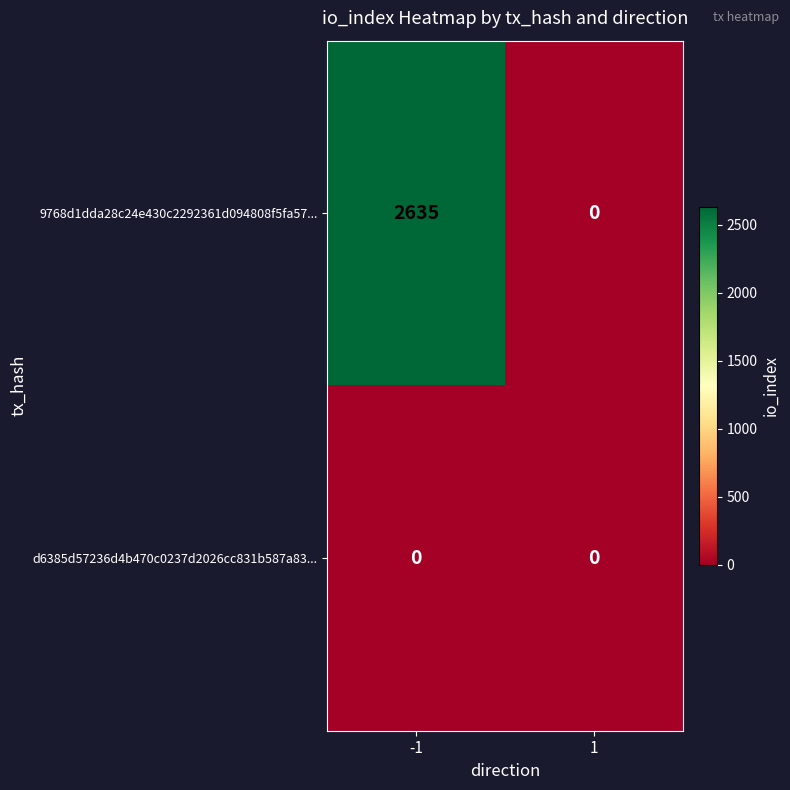

Is it true that d6385d57236d4b470c0237d2026cc831b587a83... equals 0 at 1?

True